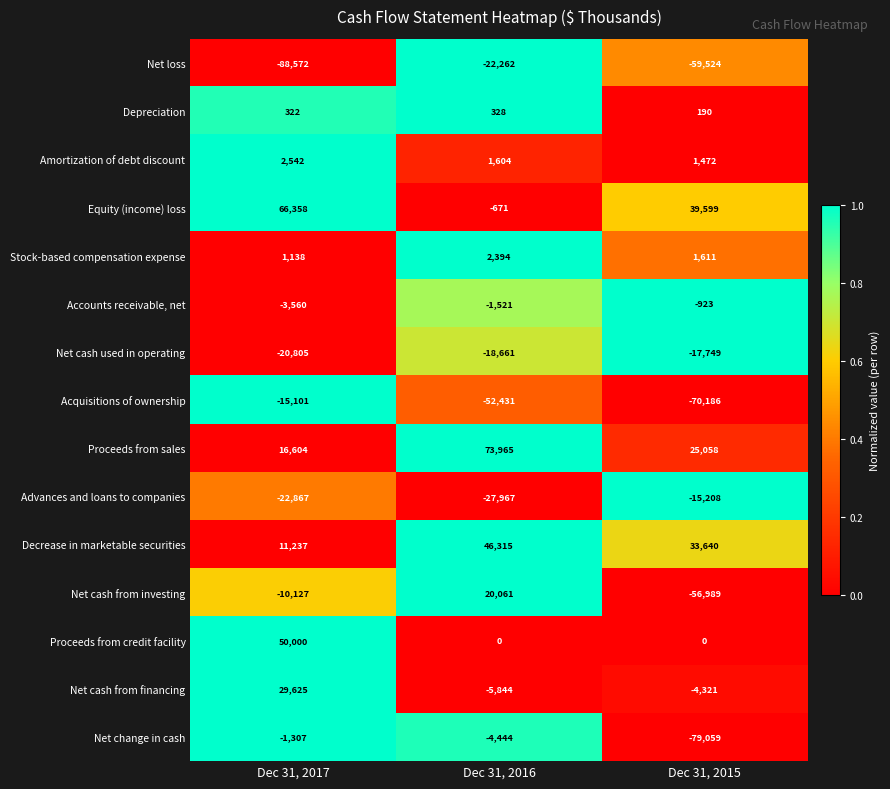

What value does the Net cash used in operating series have at Dec 31, 2017?

-20805